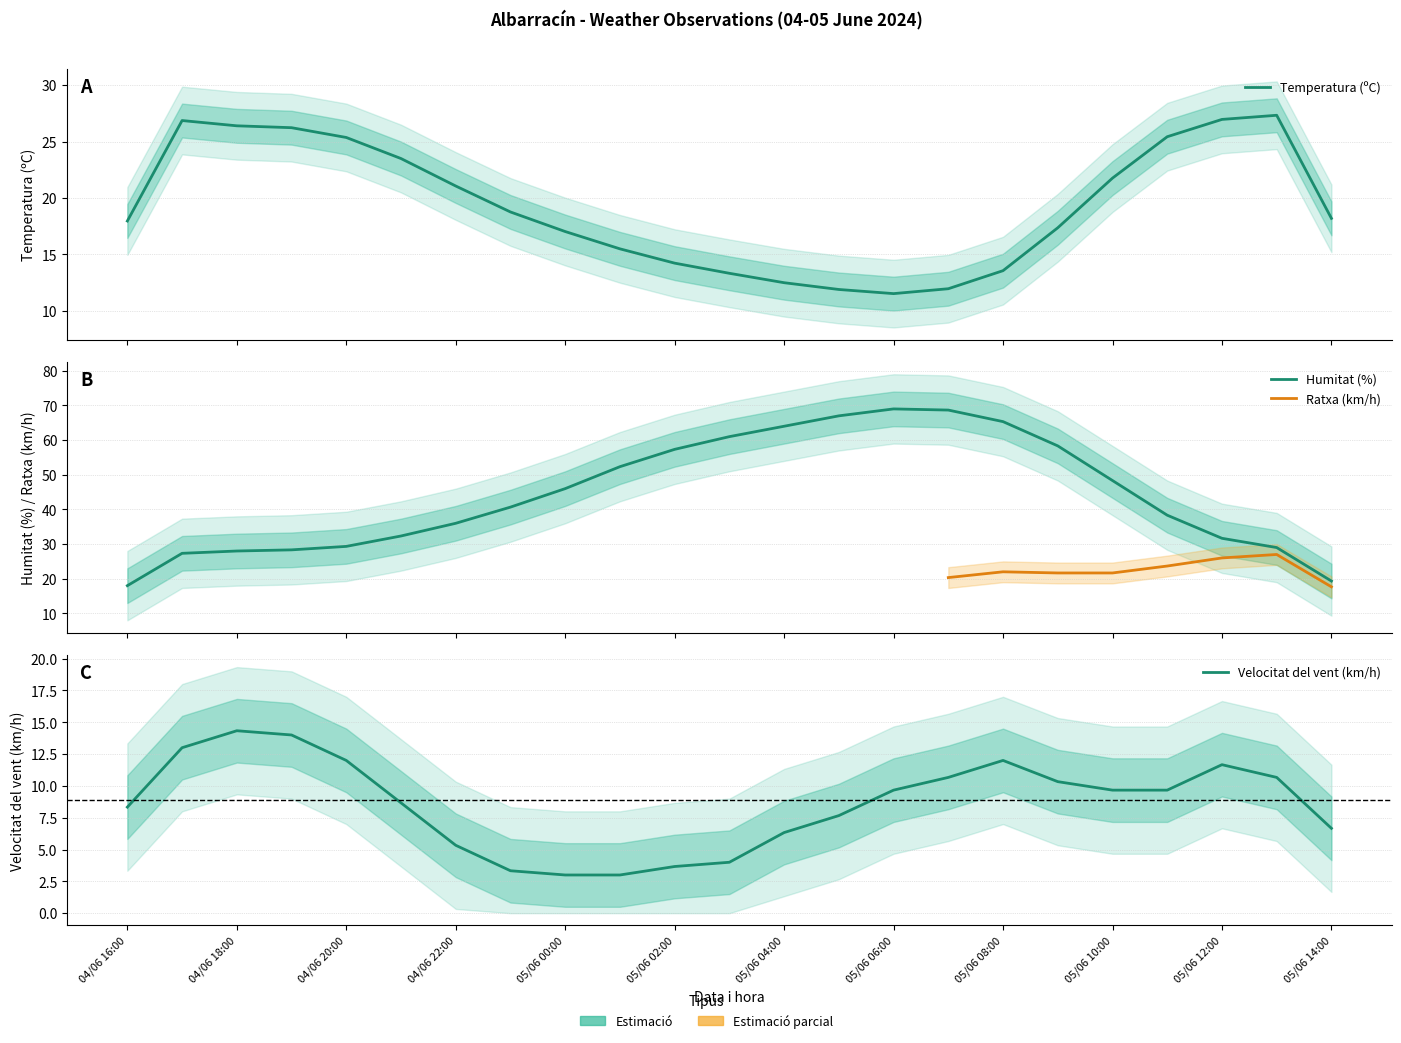

Is this an area chart (filled region under the line)?

No